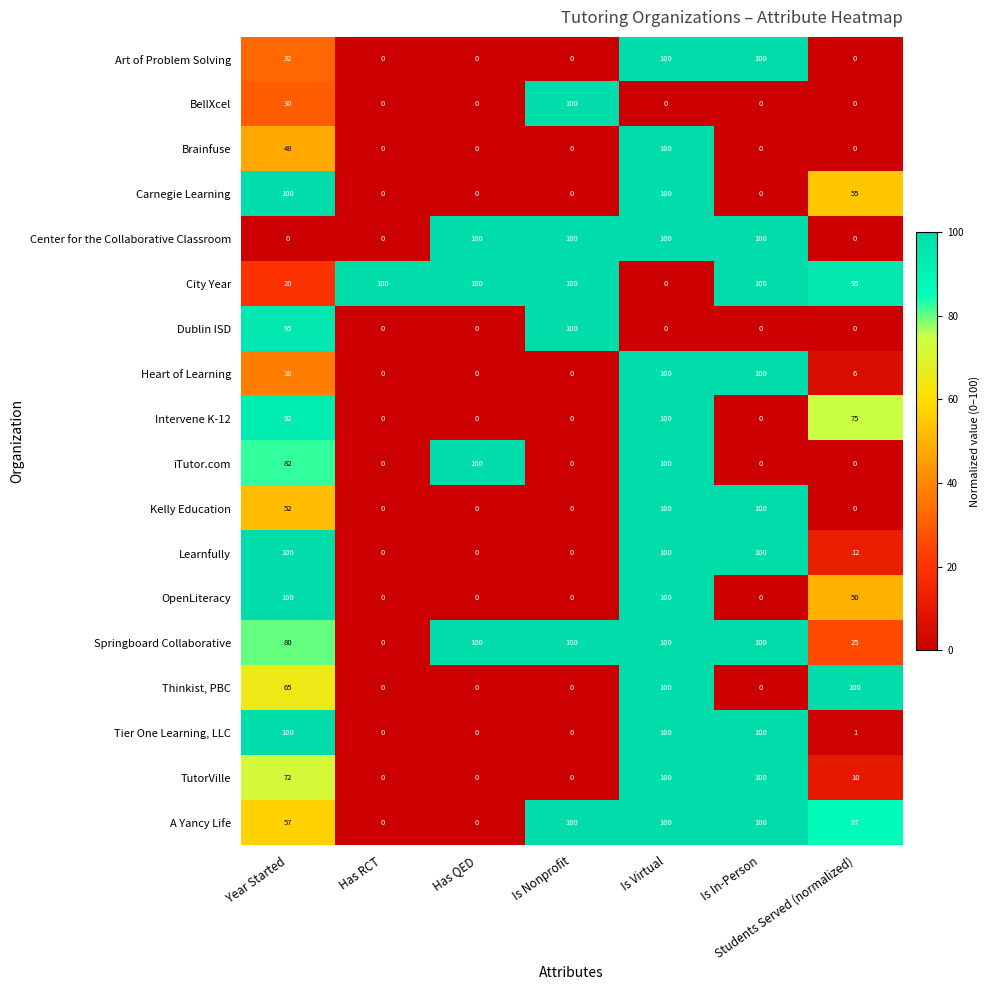

What is the maximum value for Tier One Learning, LLC?

100